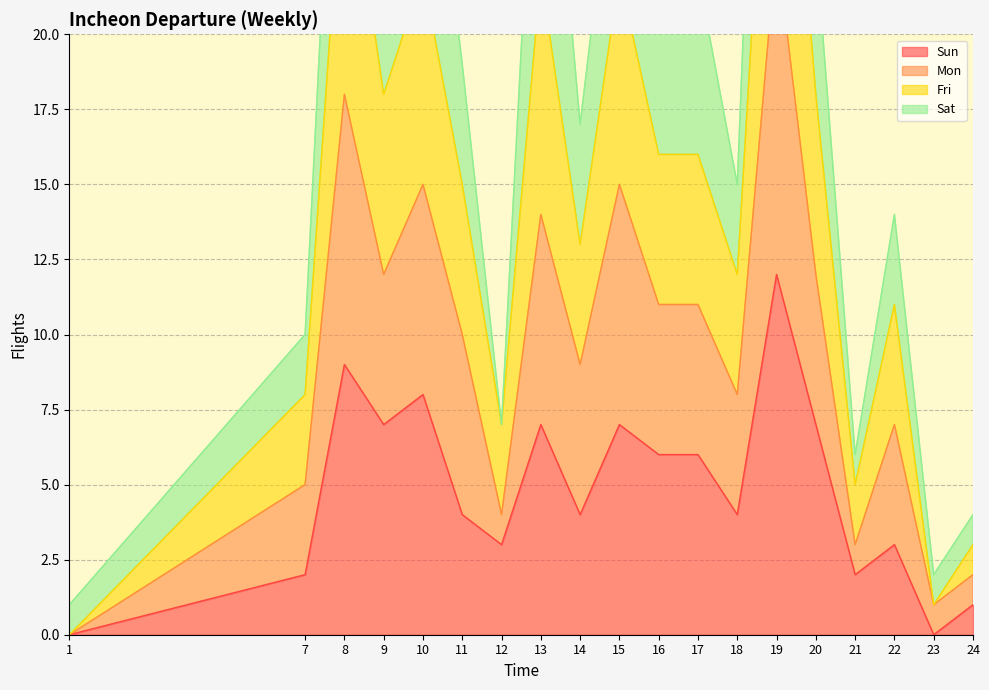

Is it true that Sun equals 2 at 17?

False